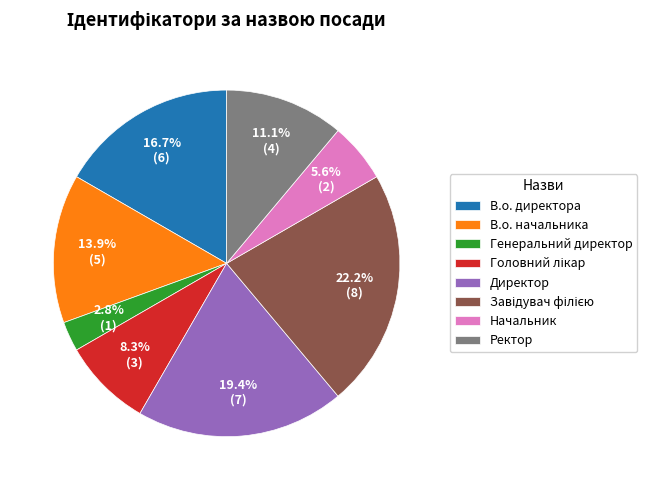

The Ректор slice represents 11% of the pie. True or false?

True